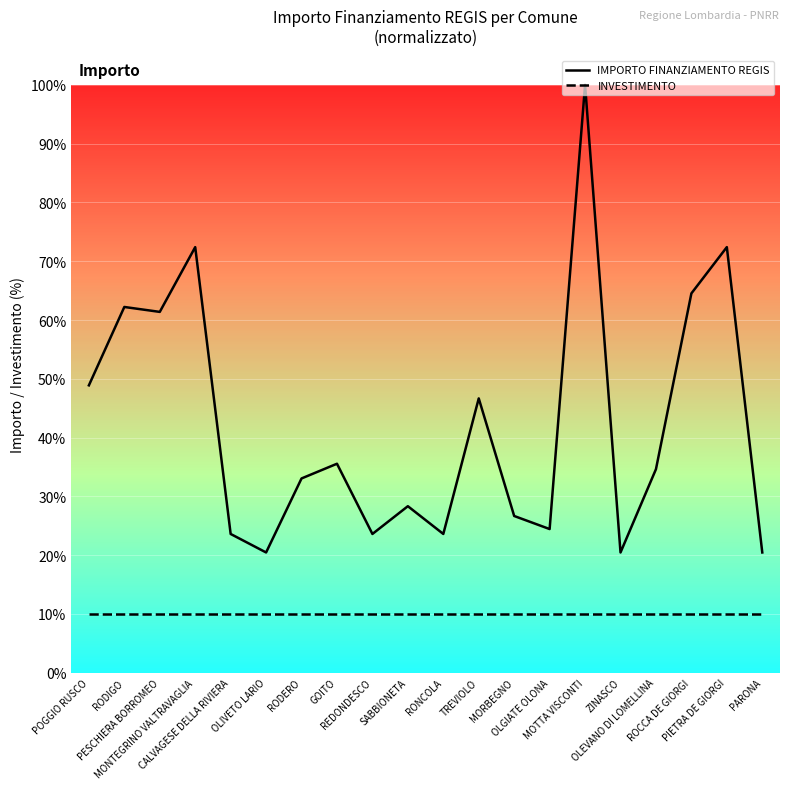

What are all the series names shown in the legend?

IMPORTO FINANZIAMENTO REGIS, INVESTIMENTO